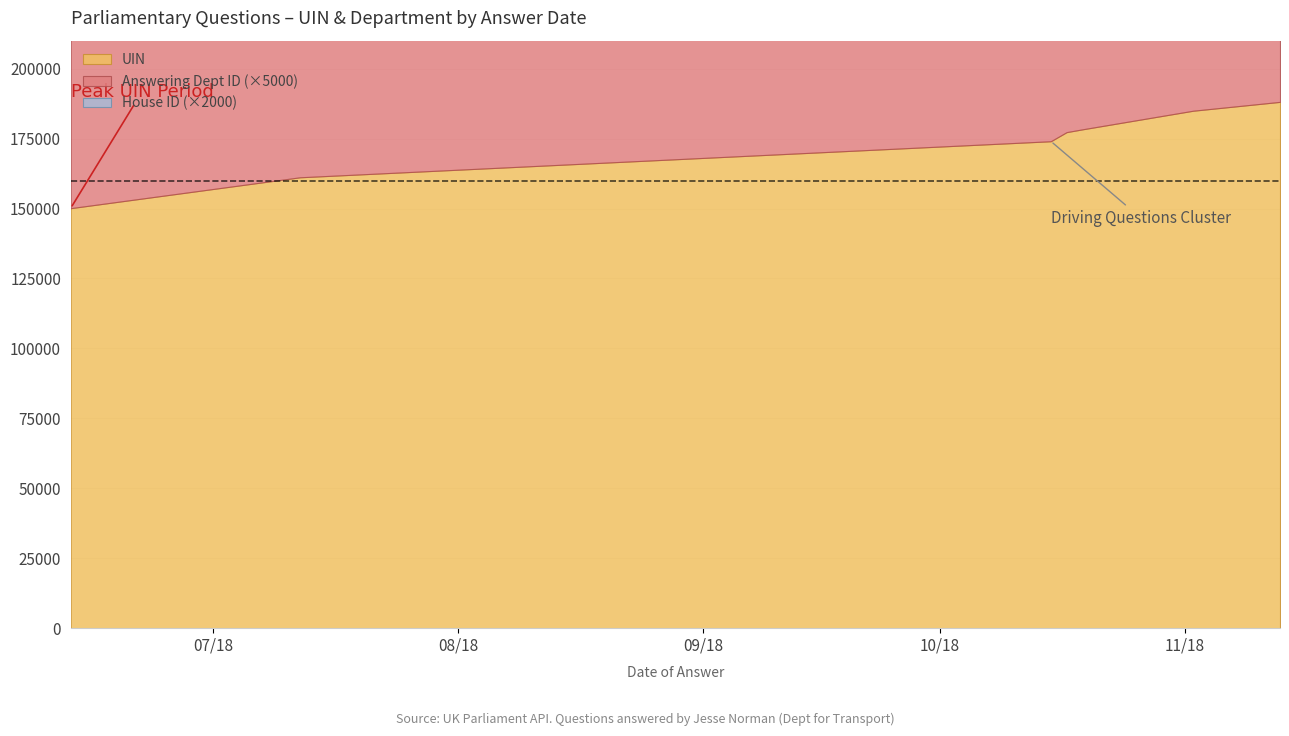

Is it true that House ID equals 1 at 2018-06-13?

True